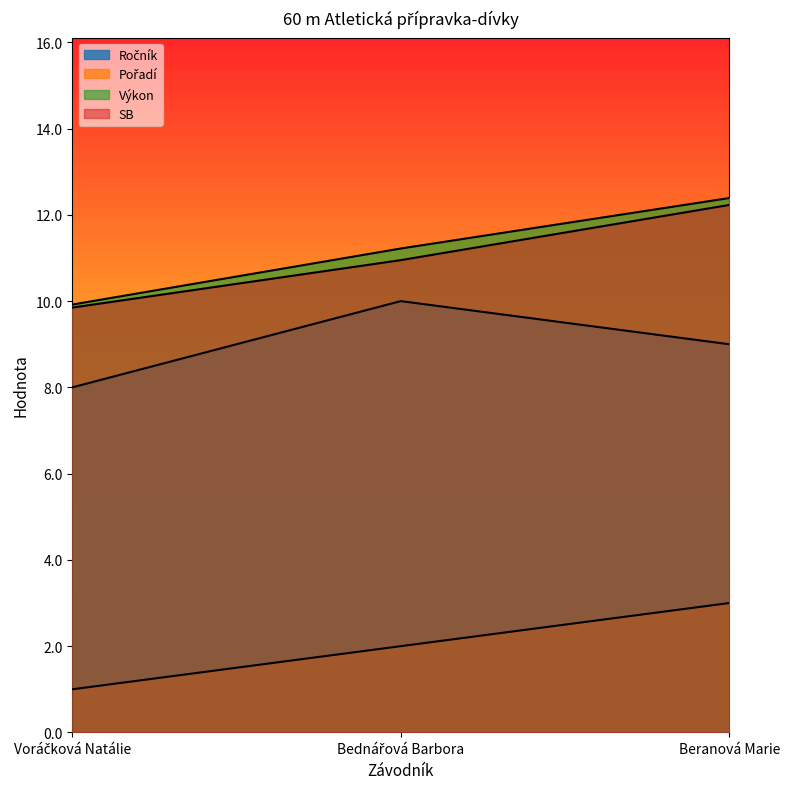

Reading left to right, list all the values displayed in this chart.

Ročník: Voráčková Natálie=8.0	Bednářová Barbora=10.0	Beranová Marie=9.0
Pořadí: Voráčková Natálie=1.0	Bednářová Barbora=2.0	Beranová Marie=3.0
Výkon: Voráčková Natálie=9.9	Bednářová Barbora=11.2	Beranová Marie=12.4
SB: Voráčková Natálie=9.8	Bednářová Barbora=10.9	Beranová Marie=12.2